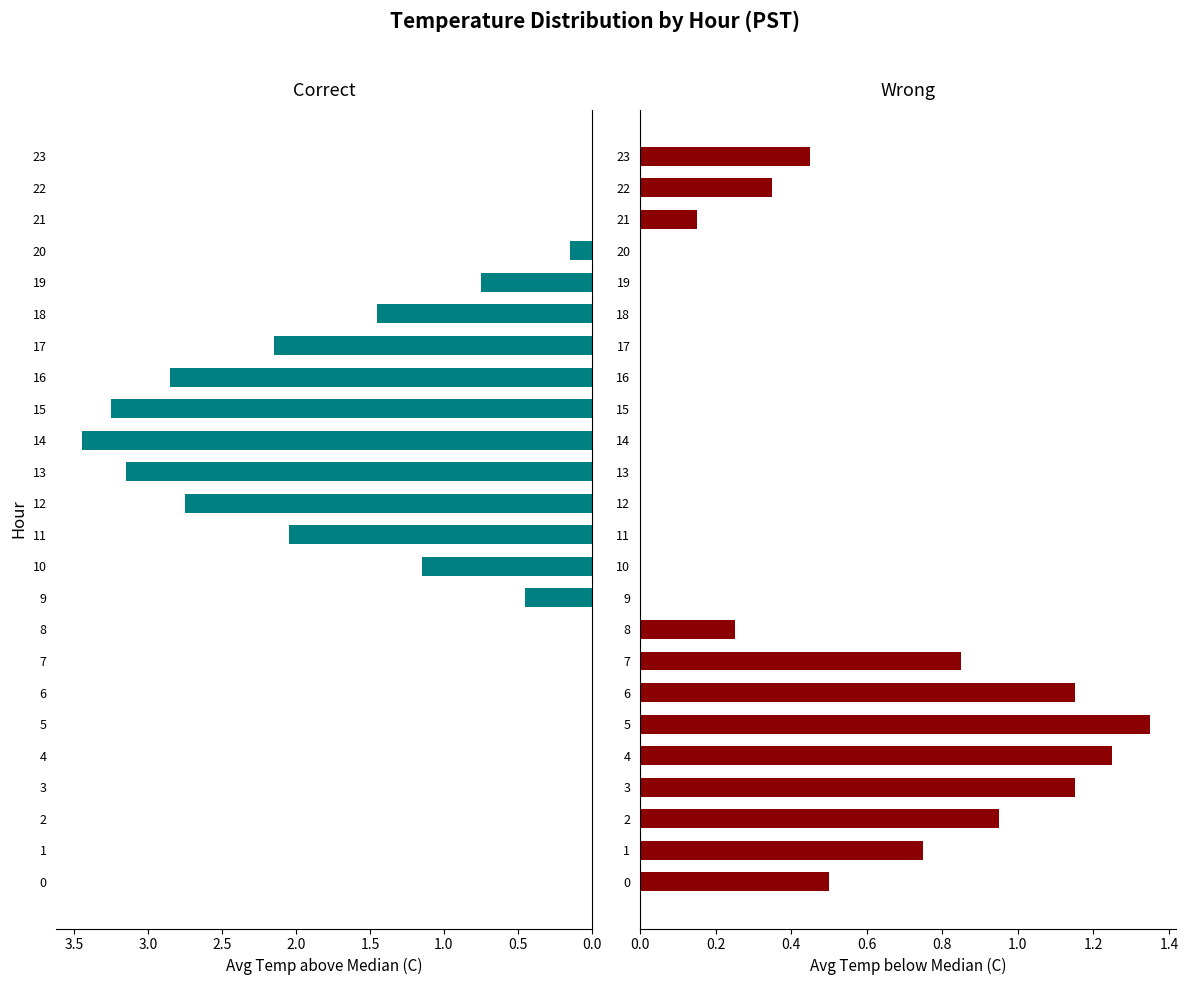

Rank the series by their average value, from highest to lowest.

Correct, Wrong